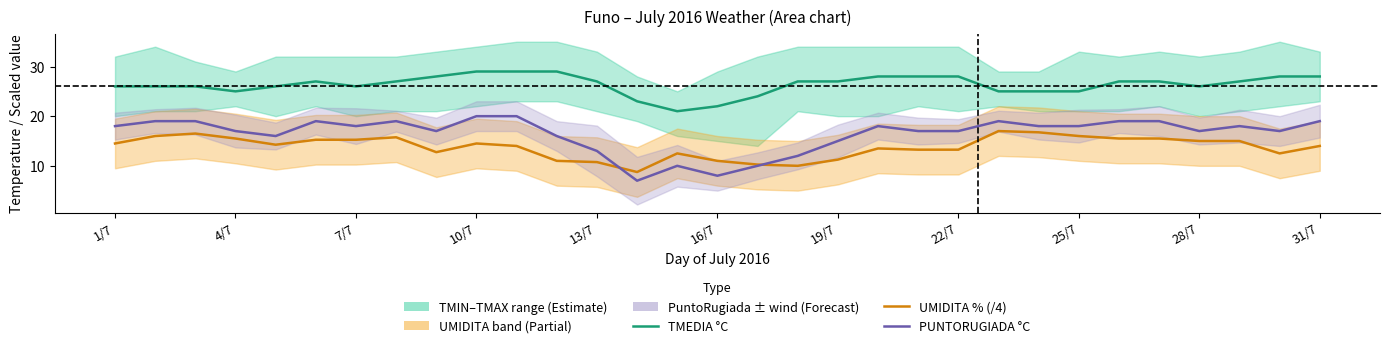

How many values in the PUNTORUGIADA °C series are below 18?

15